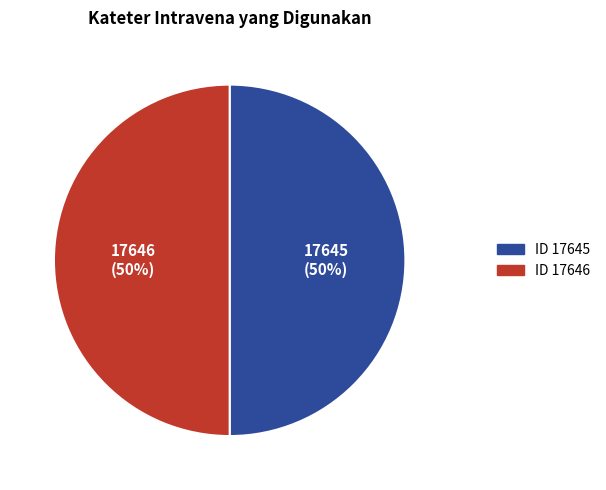

How many segments does this pie chart have?

2